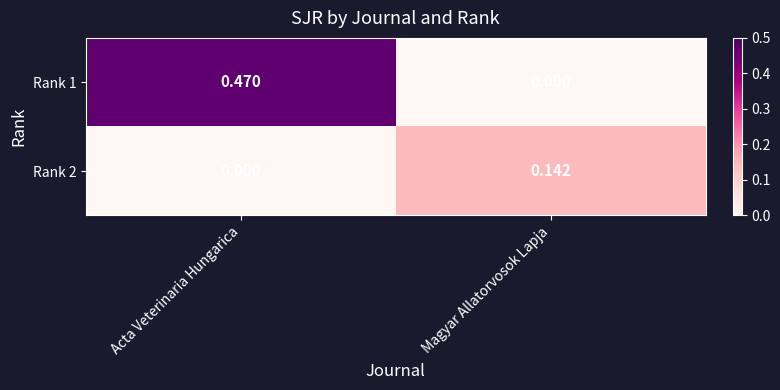

Where is Rank 1 nearest to the value 0?

Magyar Allatorvosok Lapja